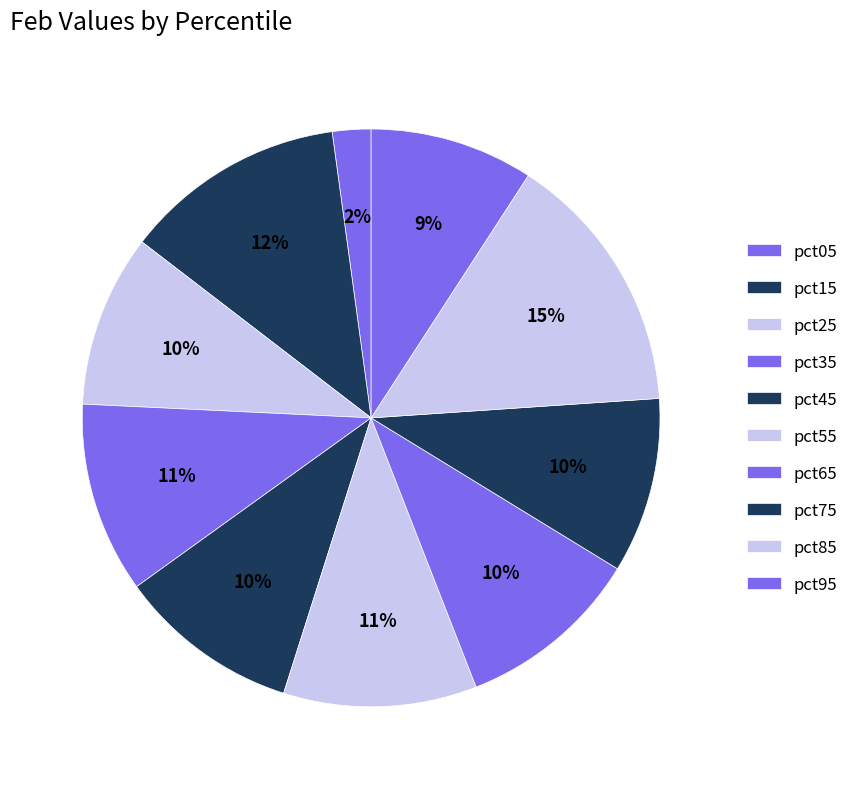

To the nearest percent, what percentage of the pie is pct05?

2%